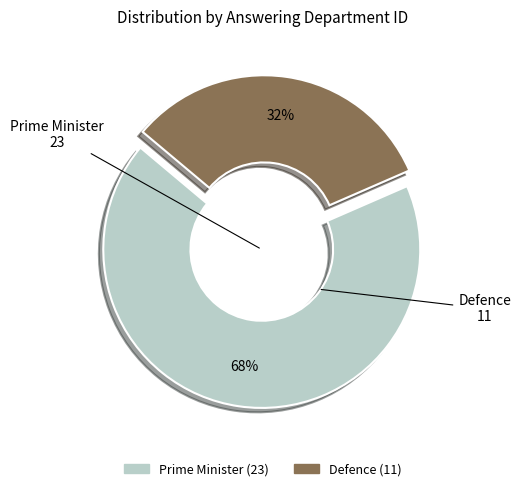

Do Prime Minister and Defence together represent more than half of the pie?

Yes